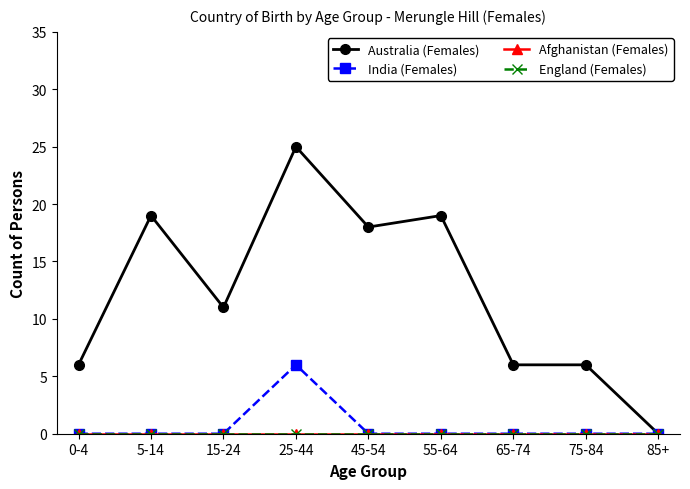

Between 55-64 and 75-84, which series saw the biggest shift?

Australia (Females)